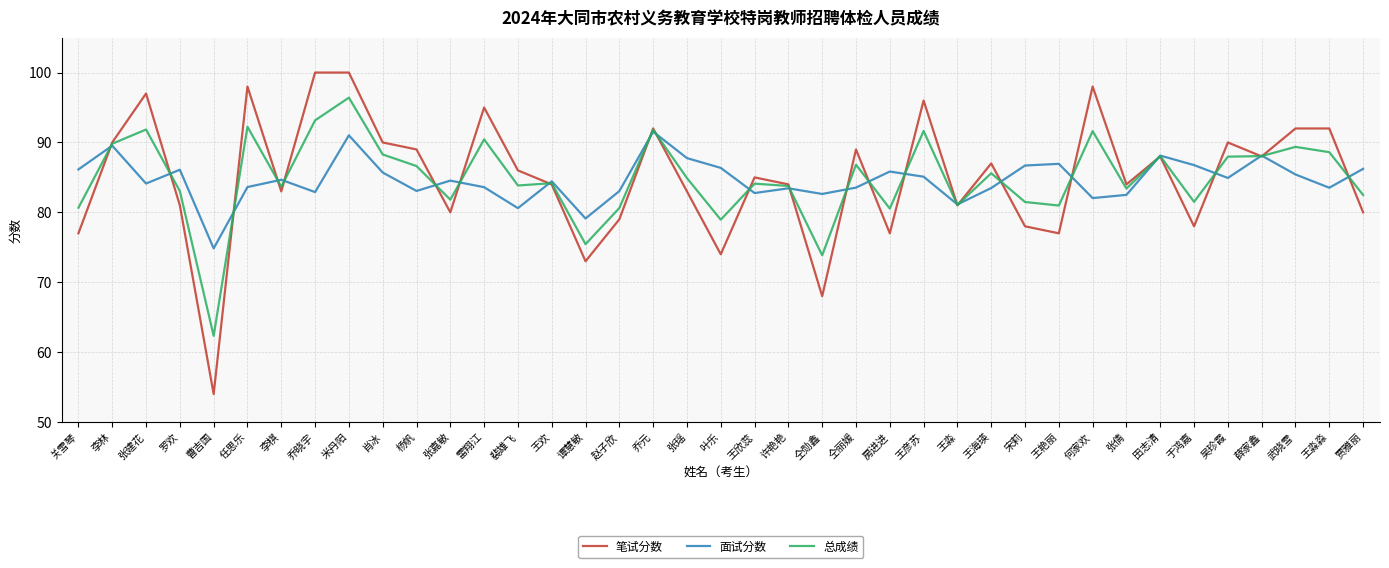

Which category has the lowest value in the 笔试分数 series?

曹吉国